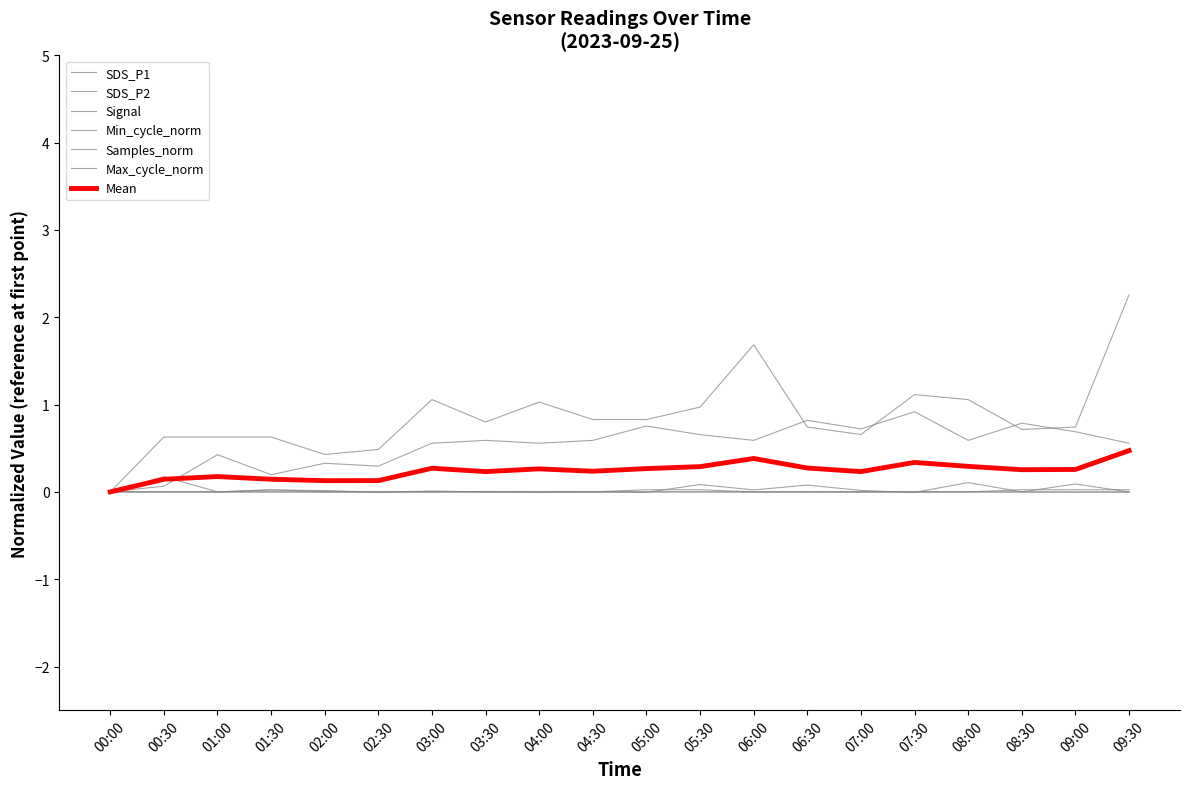

True or false: SDS_P2 and Samples_norm intersect in this chart.

False